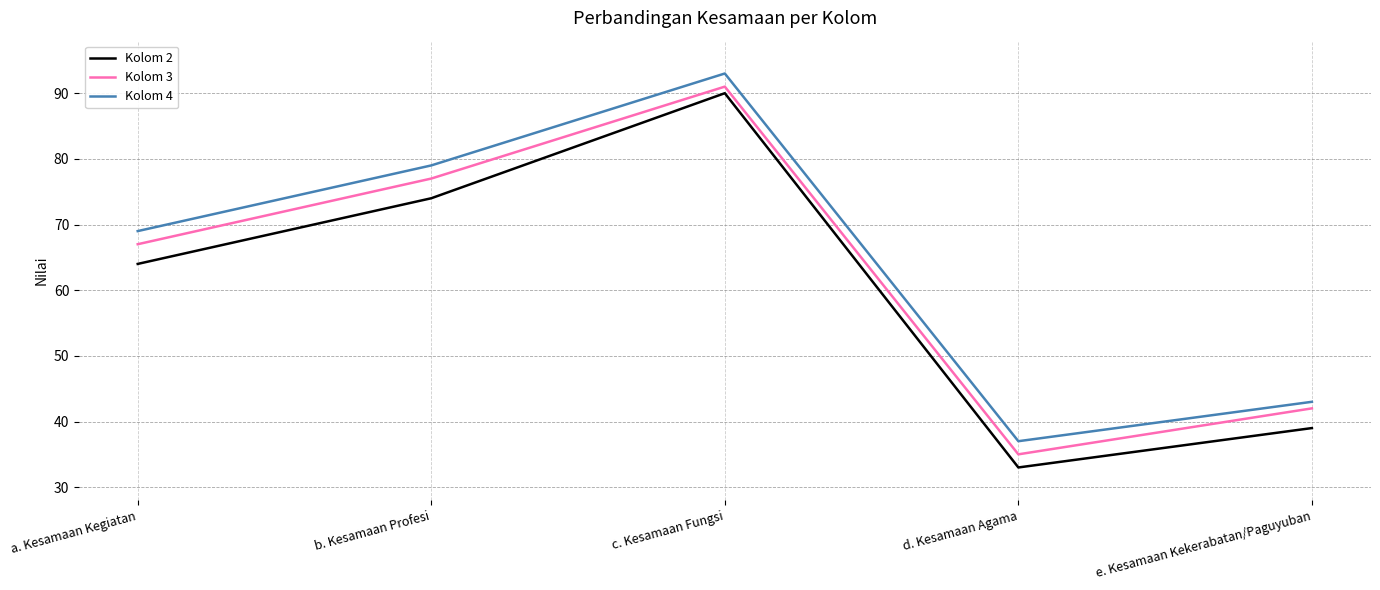

How many interior local valleys does the Kolom 3 series have?

1